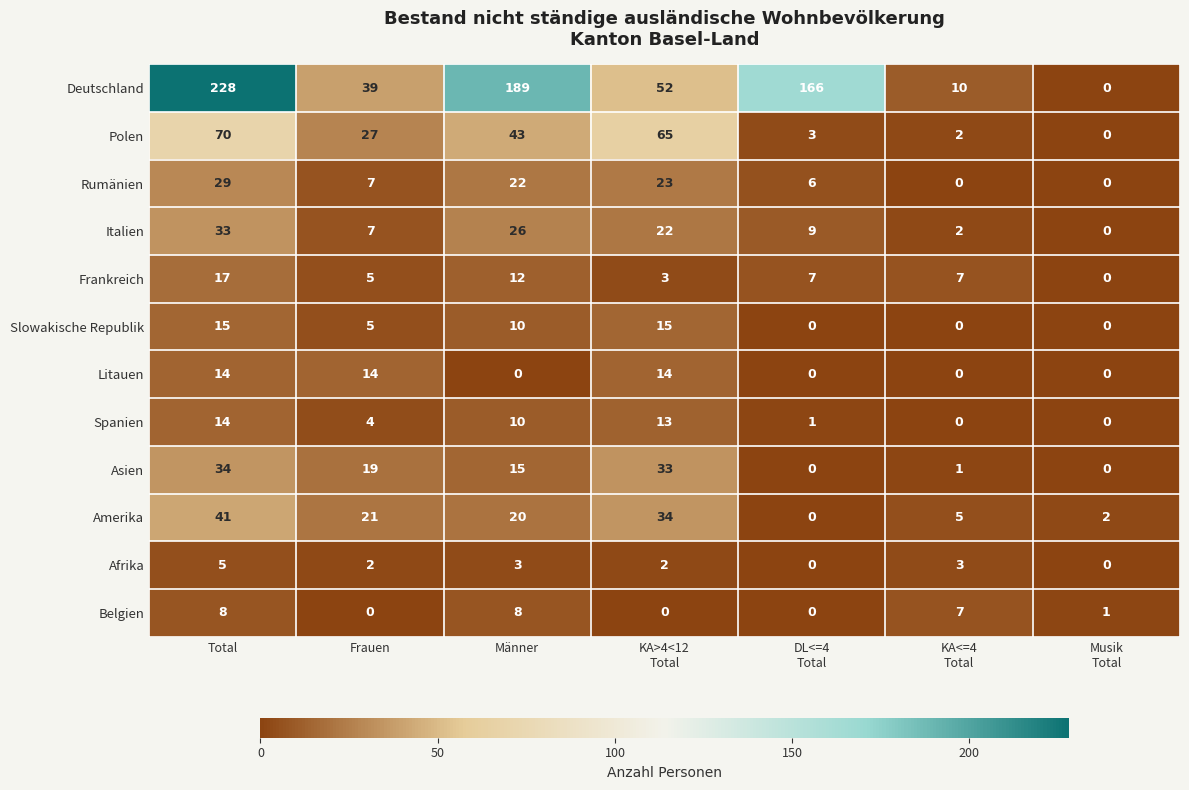

Which series has the largest total across all categories?

Deutschland